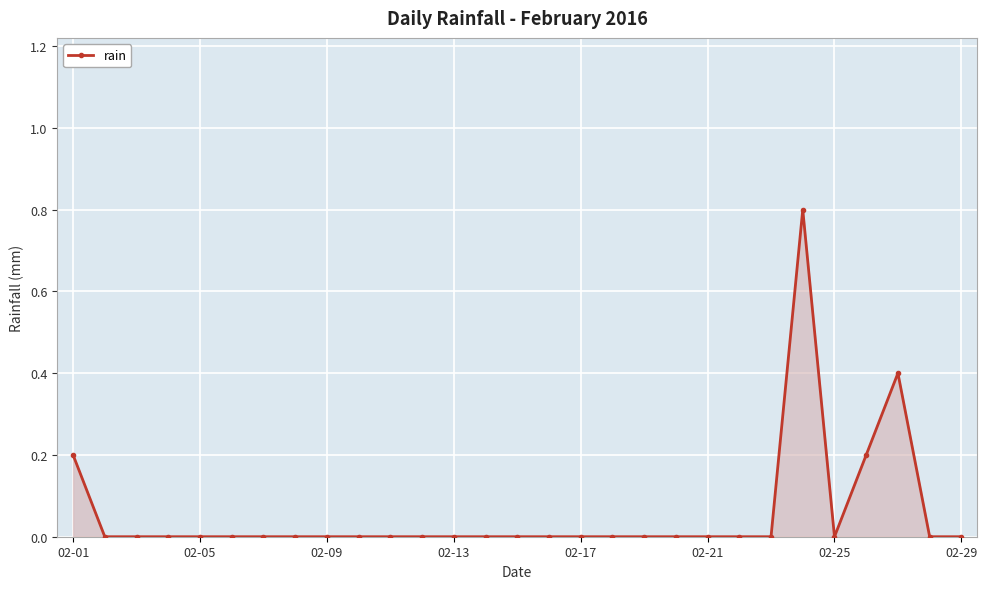

What is the difference between the maximum and minimum values?

0.8